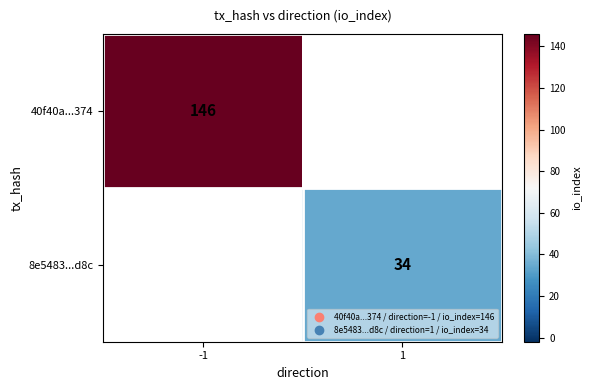

Is it true that 8e5483...d8c equals 13.6 at 1?

False